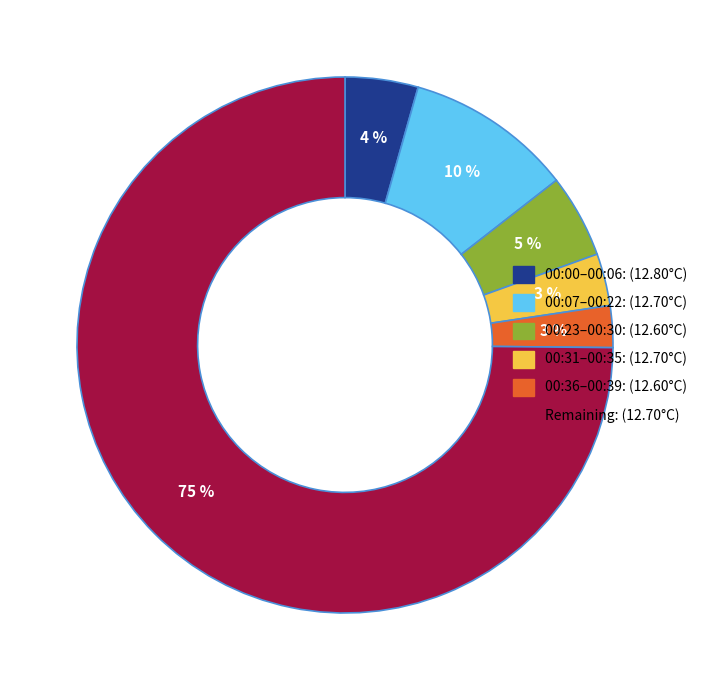

Is there a majority slice in this chart?

Yes